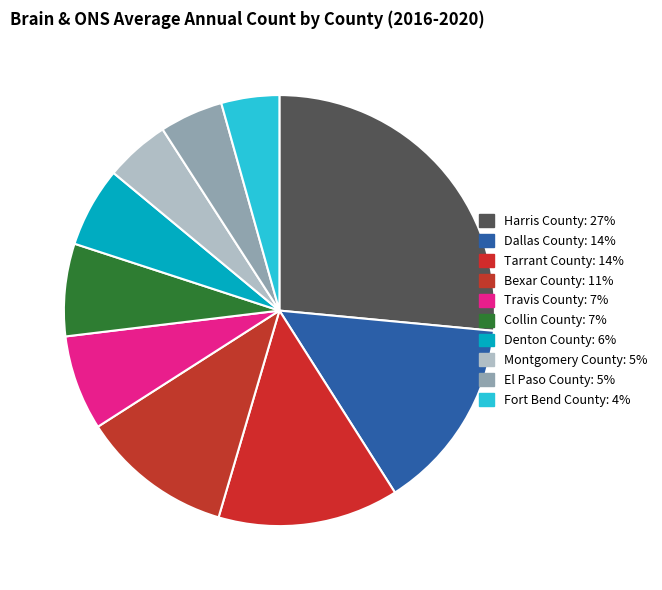

Rank the categories by value from lowest to highest.

Fort Bend County, El Paso County, Montgomery County, Denton County, Collin County, Travis County, Bexar County, Tarrant County, Dallas County, Harris County